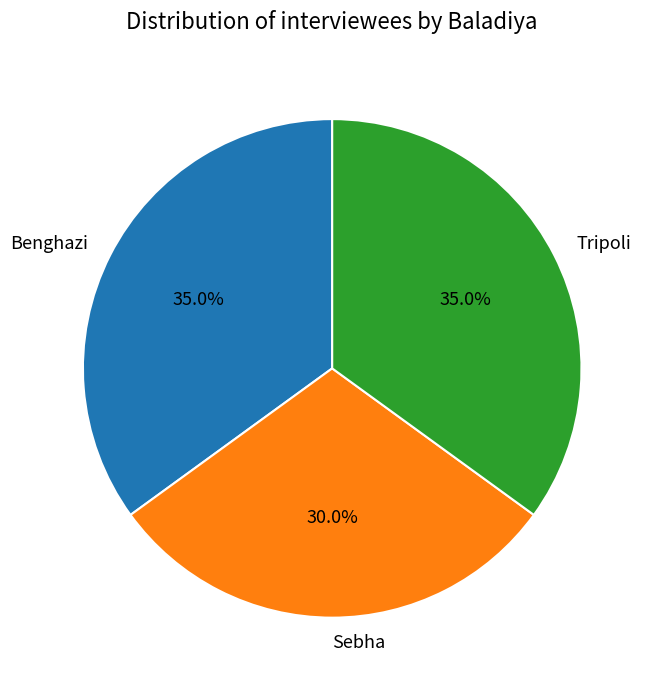

Count the number of slices in the pie.

3